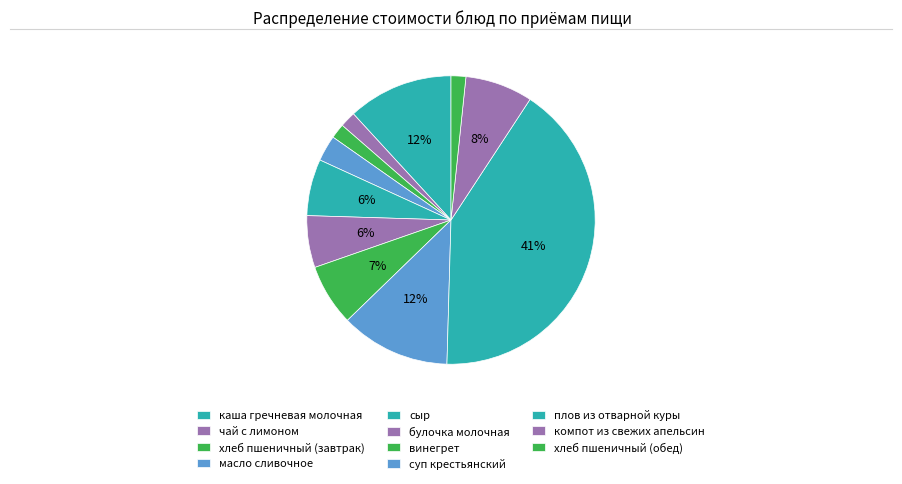

Count the number of slices in the pie.

11